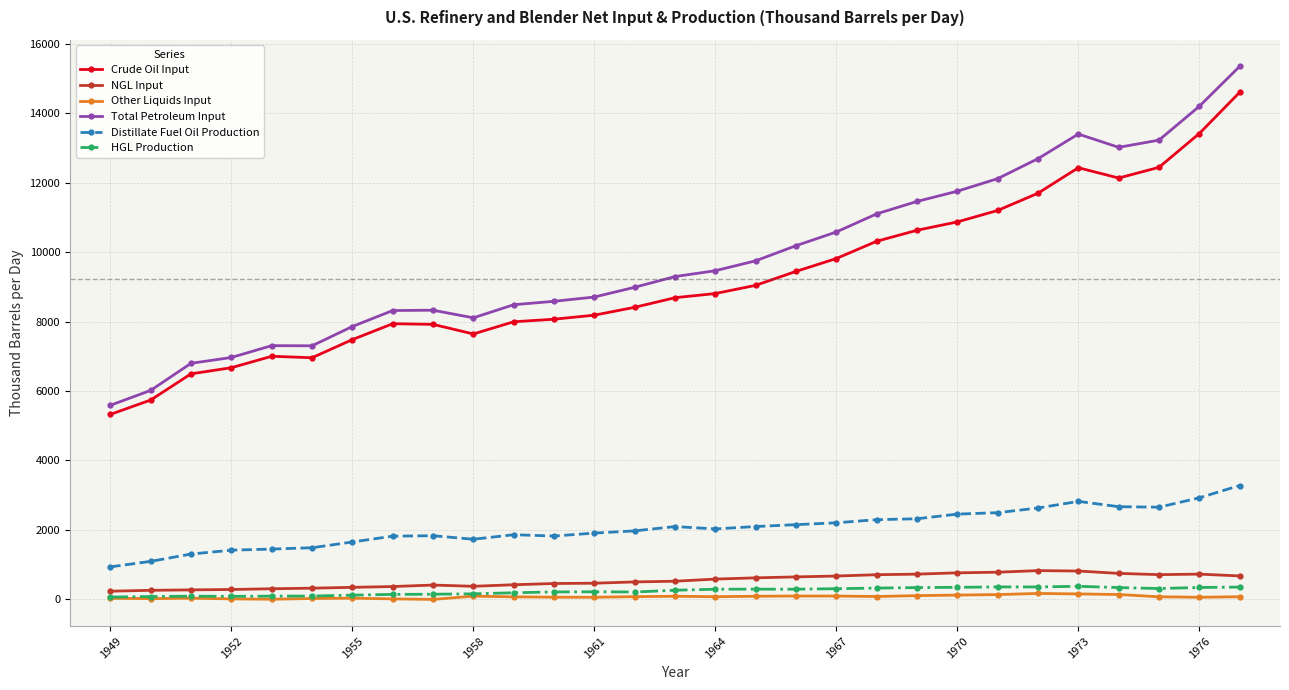

What is the value of the Distillate Fuel Oil Production point at the 3rd from the left?

1303.6